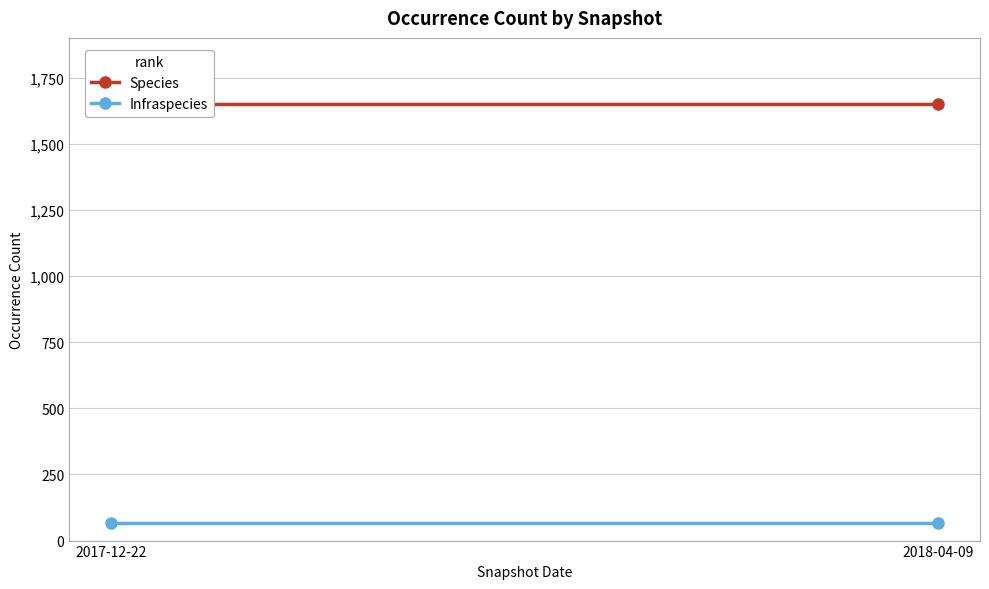

Which series has the largest total across all categories?

Species